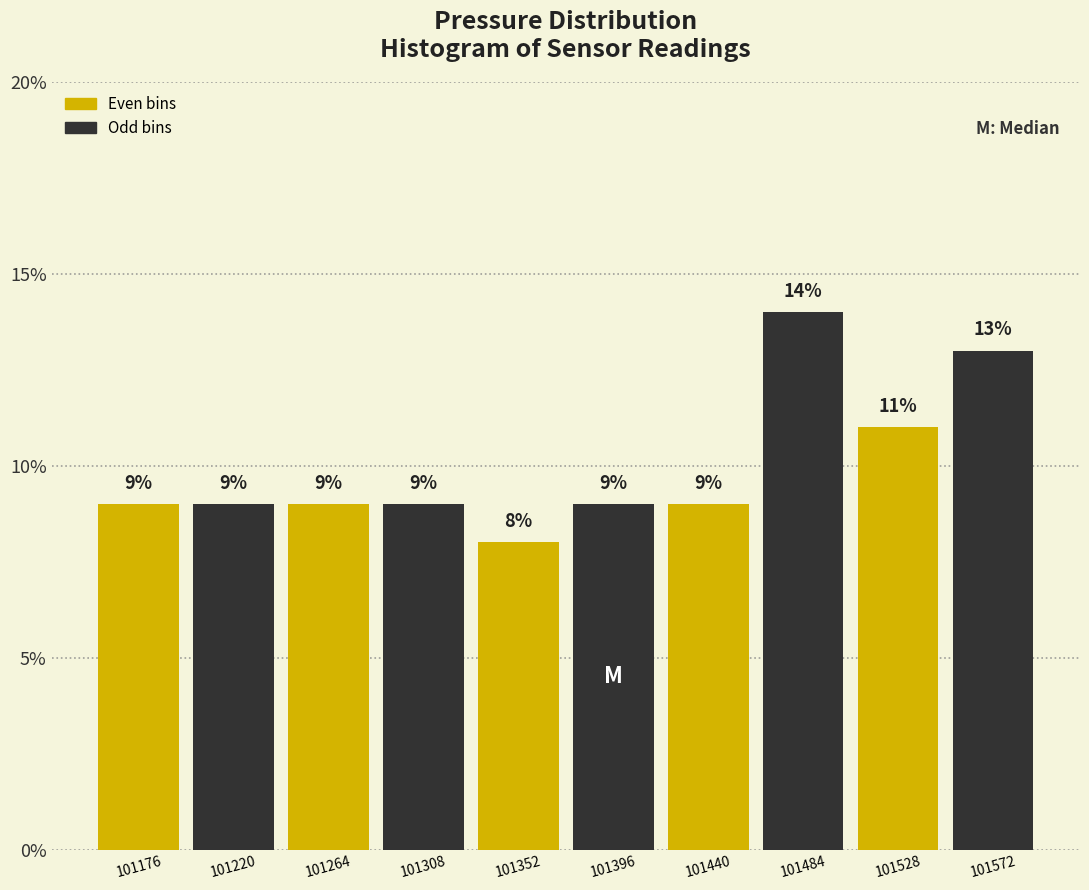

Reading left to right, transcribe this chart: for each bar, give the range it covers on the x-axis and its height. The bar edges are not printed on the chart, so give them approximately, as read against the axis.

101155 to 101200: 9
101200 to 101245: 9
101245 to 101285: 9
101285 to 101330: 9
101330 to 101375: 8
101375 to 101420: 9
101420 to 101465: 9
101465 to 101505: 14
101505 to 101550: 11
101550 to 101595: 13